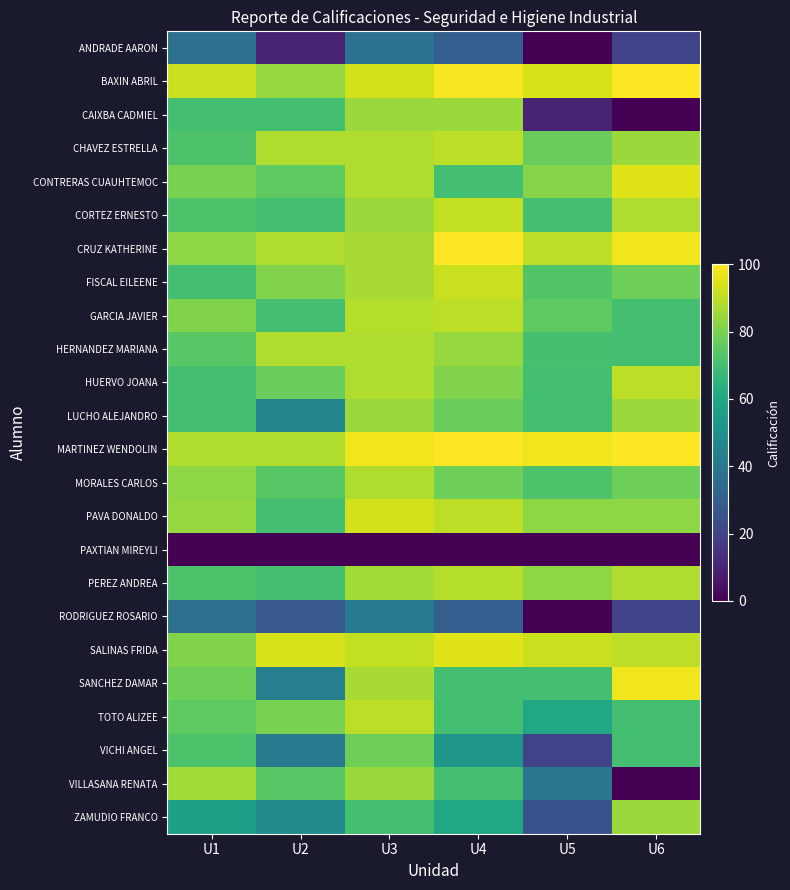

How many series are shown in this chart?

24